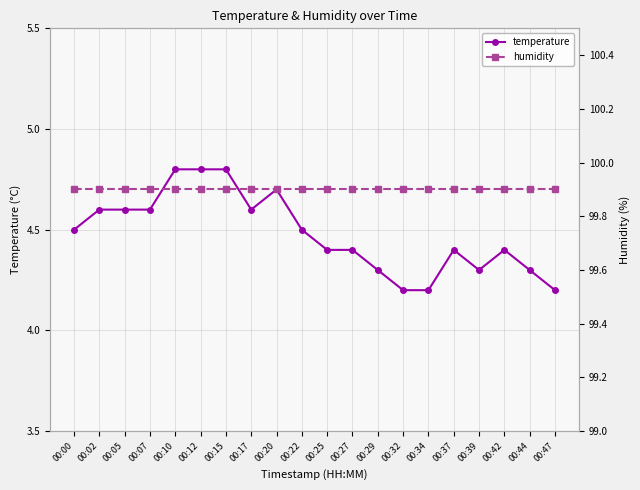

Reading left to right, extract all data points from this chart.

temperature: 00:00=4.5	00:02=4.6	00:05=4.6	00:07=4.6	00:10=4.8	00:12=4.8	00:15=4.8	00:17=4.6	00:20=4.7	00:22=4.5	00:25=4.4	00:27=4.4	00:29=4.3	00:32=4.2	00:34=4.2	00:37=4.4	00:39=4.3	00:42=4.4	00:44=4.3	00:47=4.2
humidity: 00:00=99.9	00:02=99.9	00:05=99.9	00:07=99.9	00:10=99.9	00:12=99.9	00:15=99.9	00:17=99.9	00:20=99.9	00:22=99.9	00:25=99.9	00:27=99.9	00:29=99.9	00:32=99.9	00:34=99.9	00:37=99.9	00:39=99.9	00:42=99.9	00:44=99.9	00:47=99.9